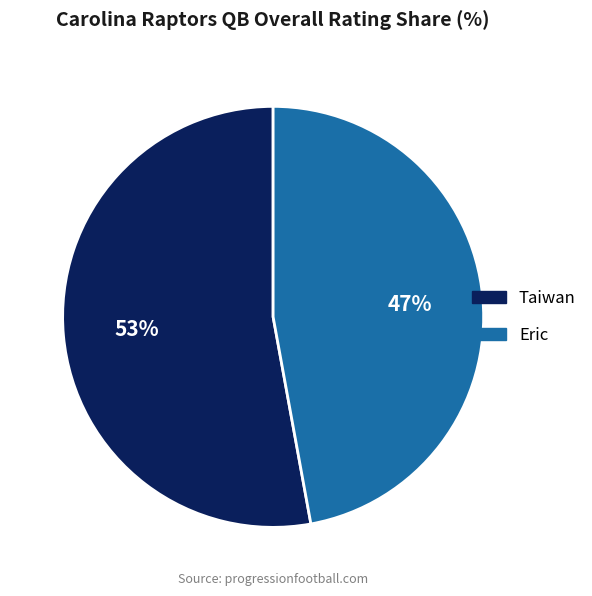

To the nearest percent, what portion does Taiwan represent?

53%